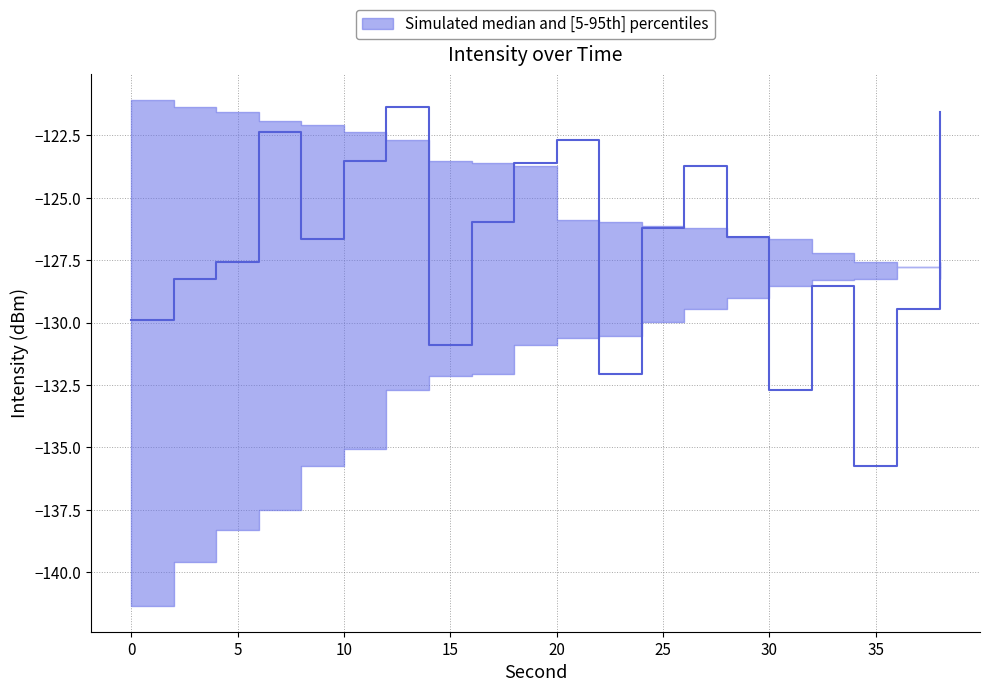

How many values in the median series exceed -126?

8